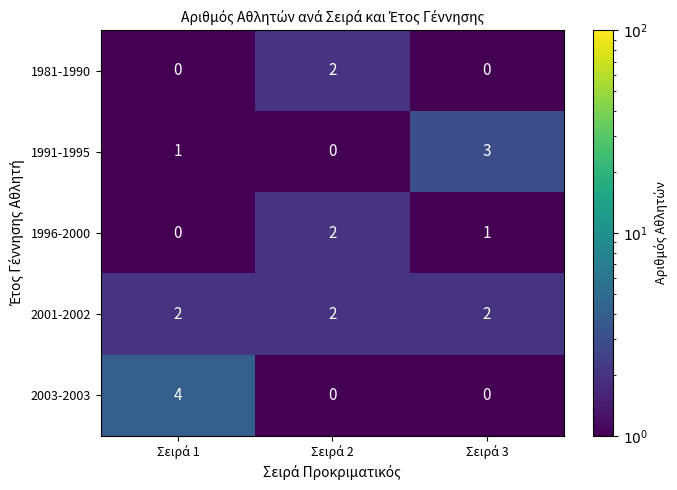

Which series has the largest total across all categories?

2001-2002